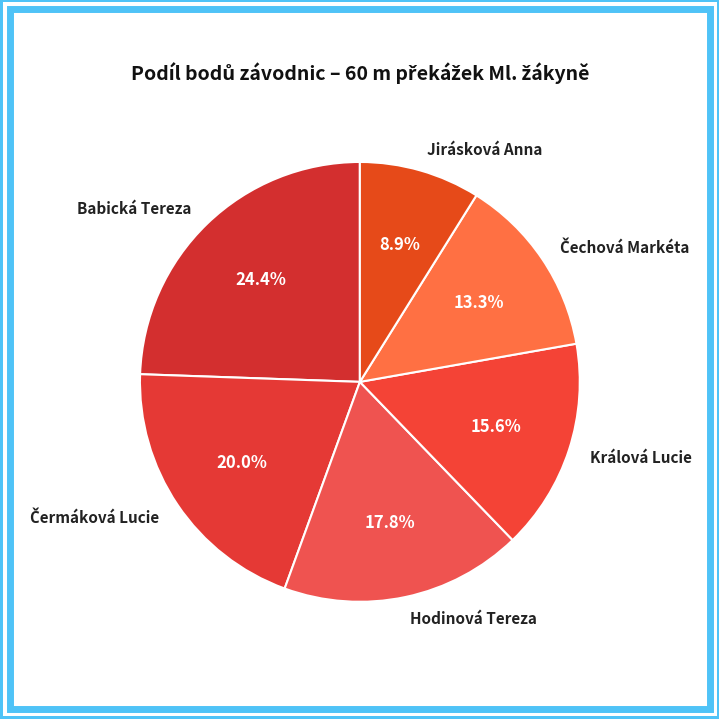

Is there a majority slice in this chart?

No